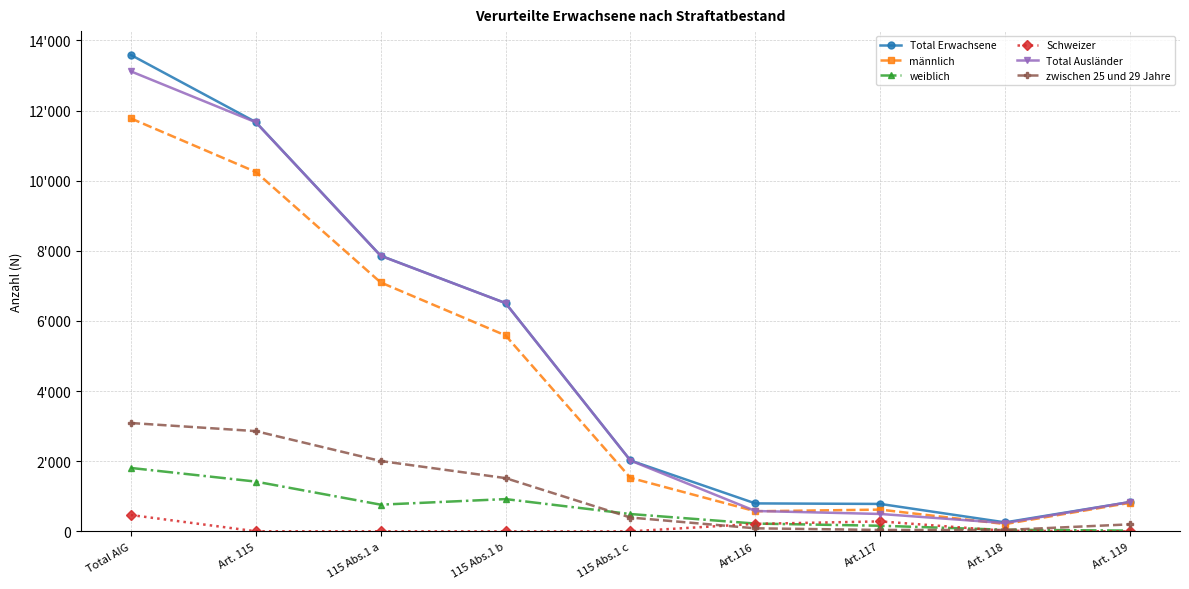

What are all the series names shown in the legend?

Total Erwachsene, männlich, weiblich, Schweizer, Total Ausländer, zwischen 25 und 29 Jahre